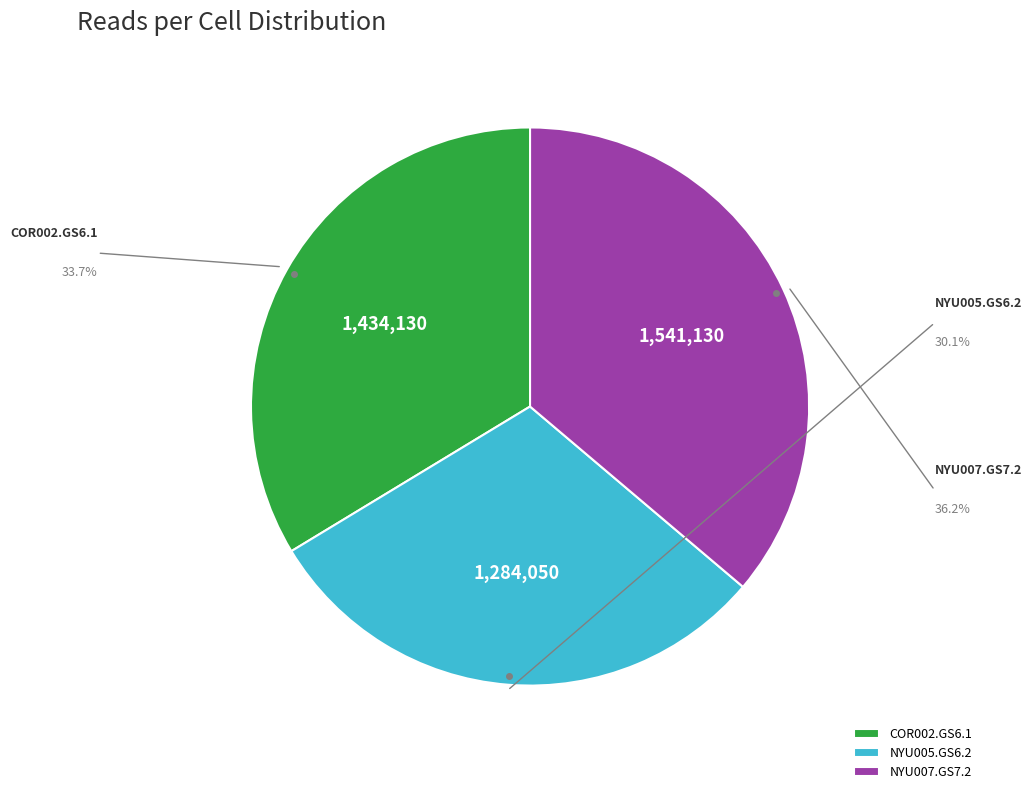

Rank the categories by value from highest to lowest.

NYU007.GS7.2, COR002.GS6.1, NYU005.GS6.2